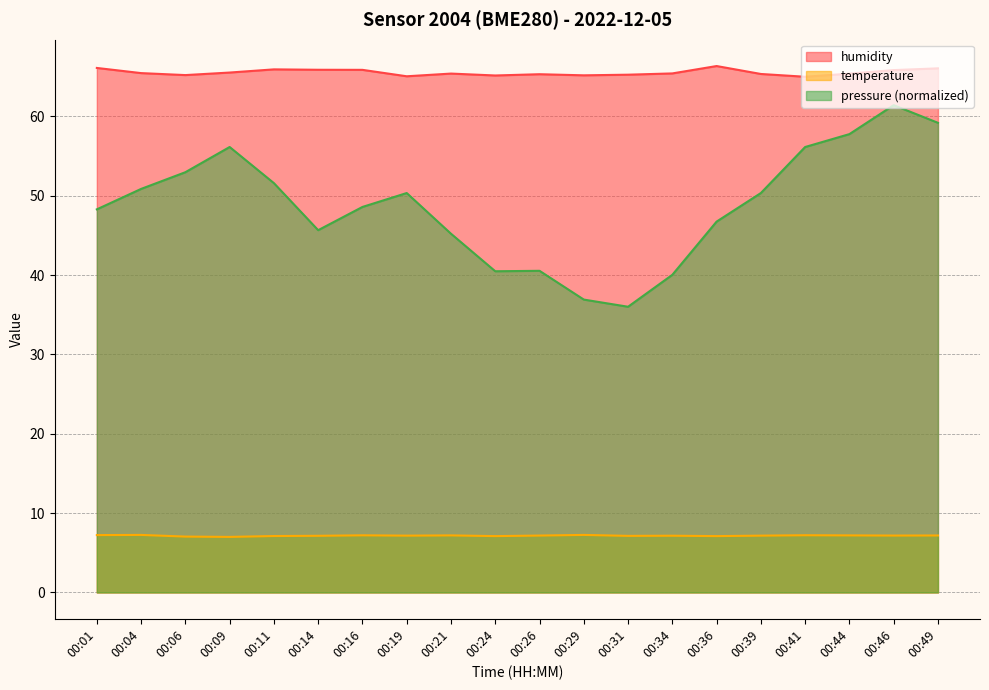

What is the value of the humidity point at the 2nd from the left?

65.4